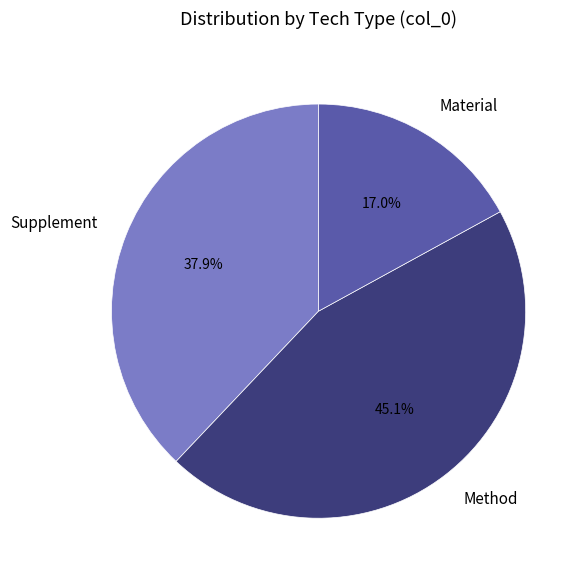

How much of the chart is everything except Supplement?

62.1%